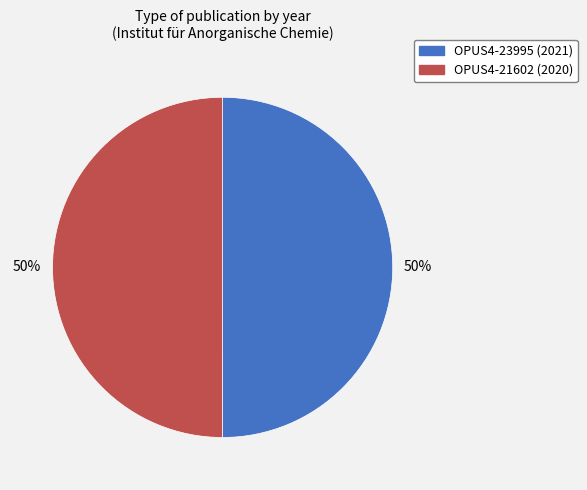

Approximately how many times larger is the value at OPUS4-23995 compared to OPUS4-21602?

1.0